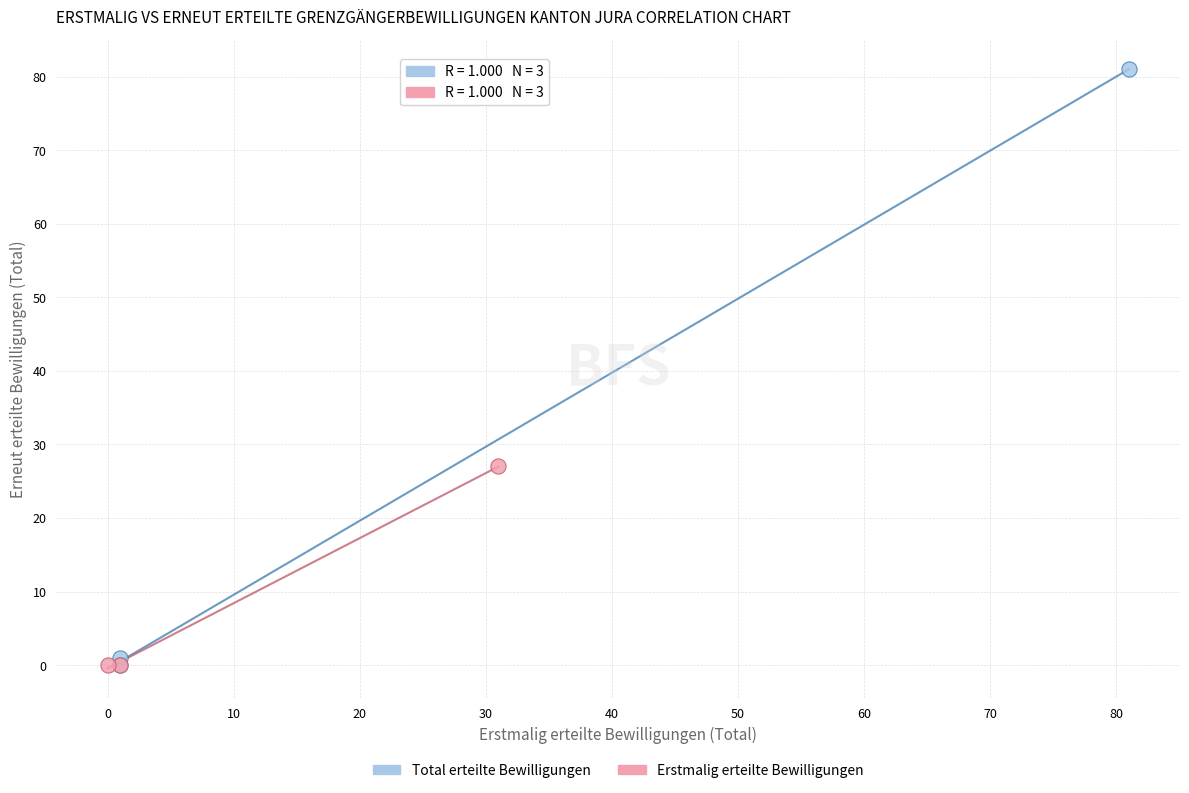

Which series has the widest spread of Y values?

Total erteilte Bewilligungen